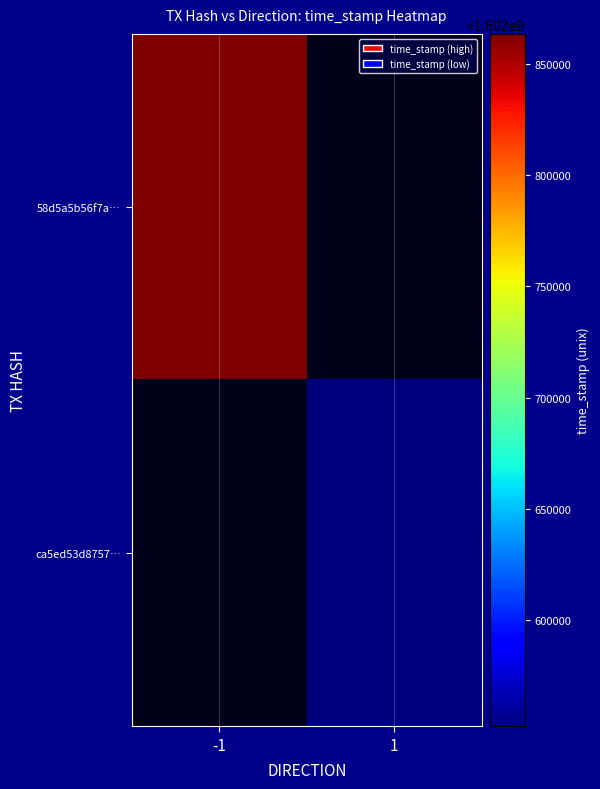

Rank the series at -1 from highest to lowest value.

58d5a5b56f7a…, ca5ed53d8757…